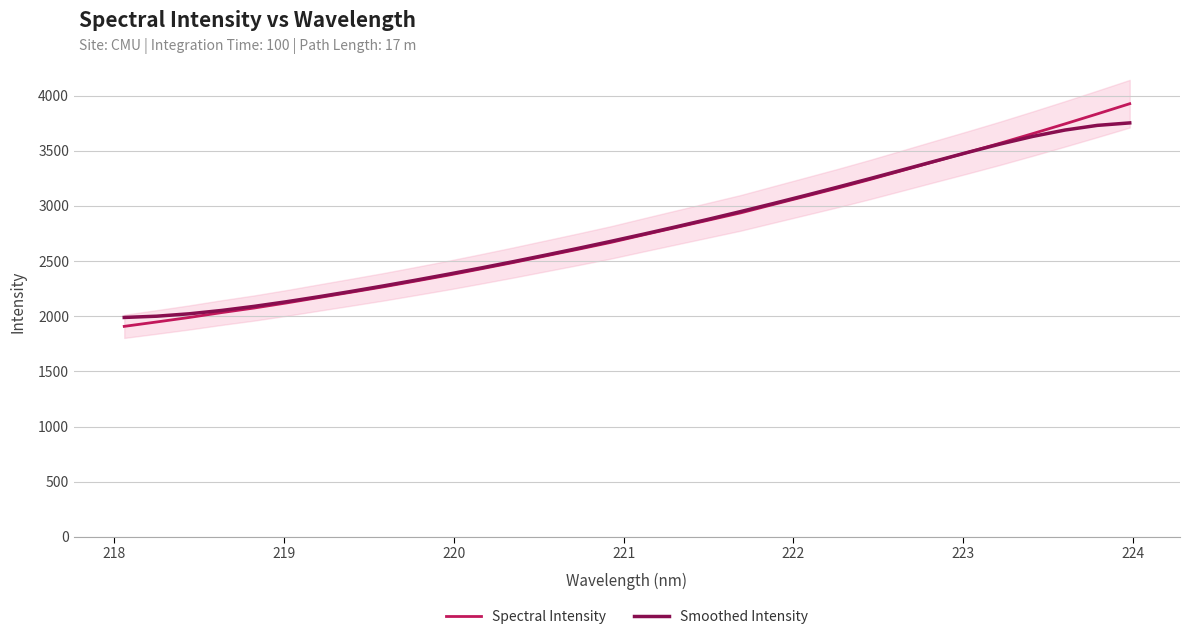

What is the highest value of the Smoothed Intensity series?

3752.3